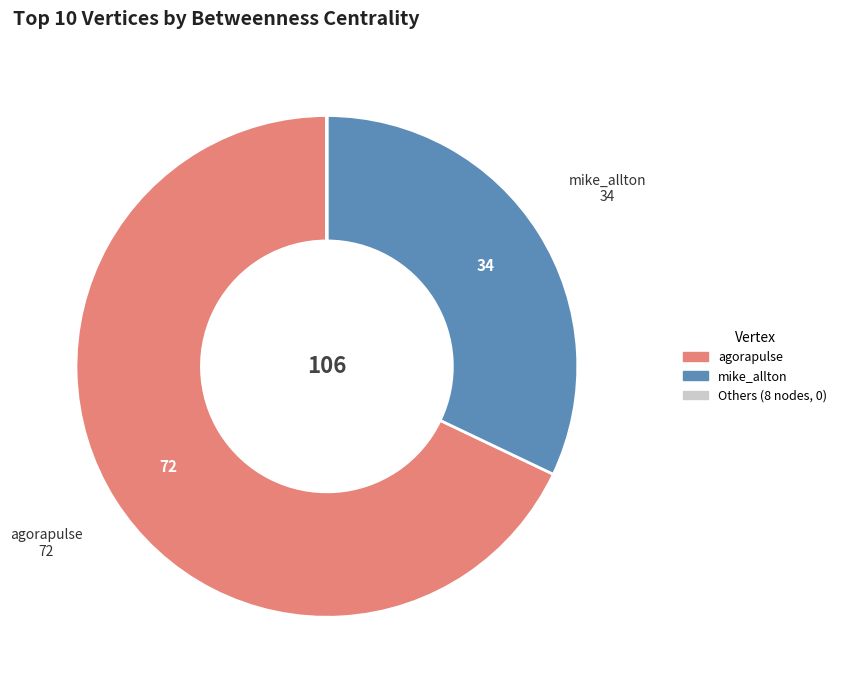

Is there any slice that represents more than half of the pie?

Yes